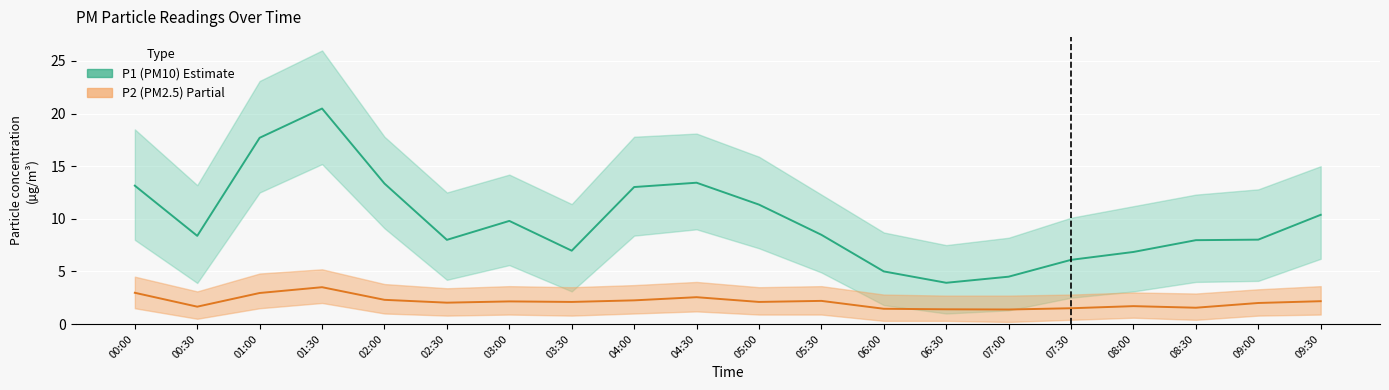

What is the approximate value of P1 (PM10) at 05:00?

11.3